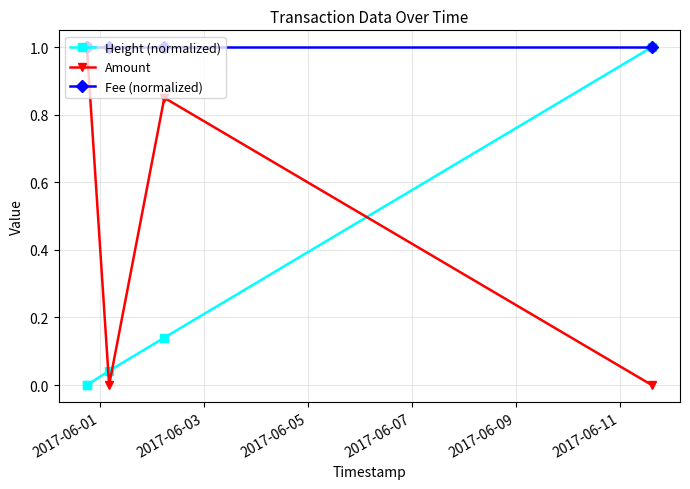

What is the maximum value shown in the chart?

1.0